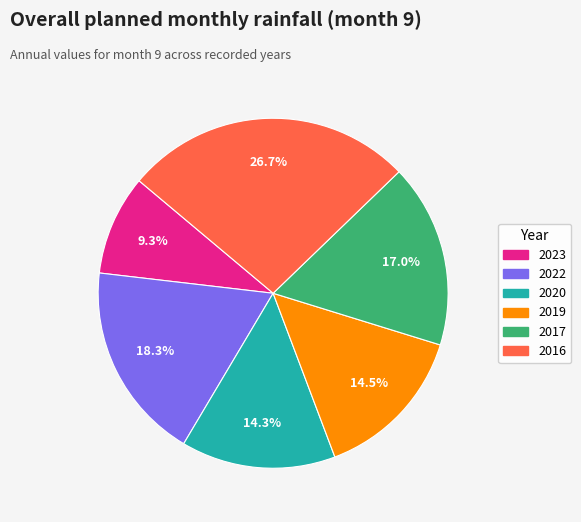

To the nearest percent, what is the difference between the largest and smallest slice percentages?

17%